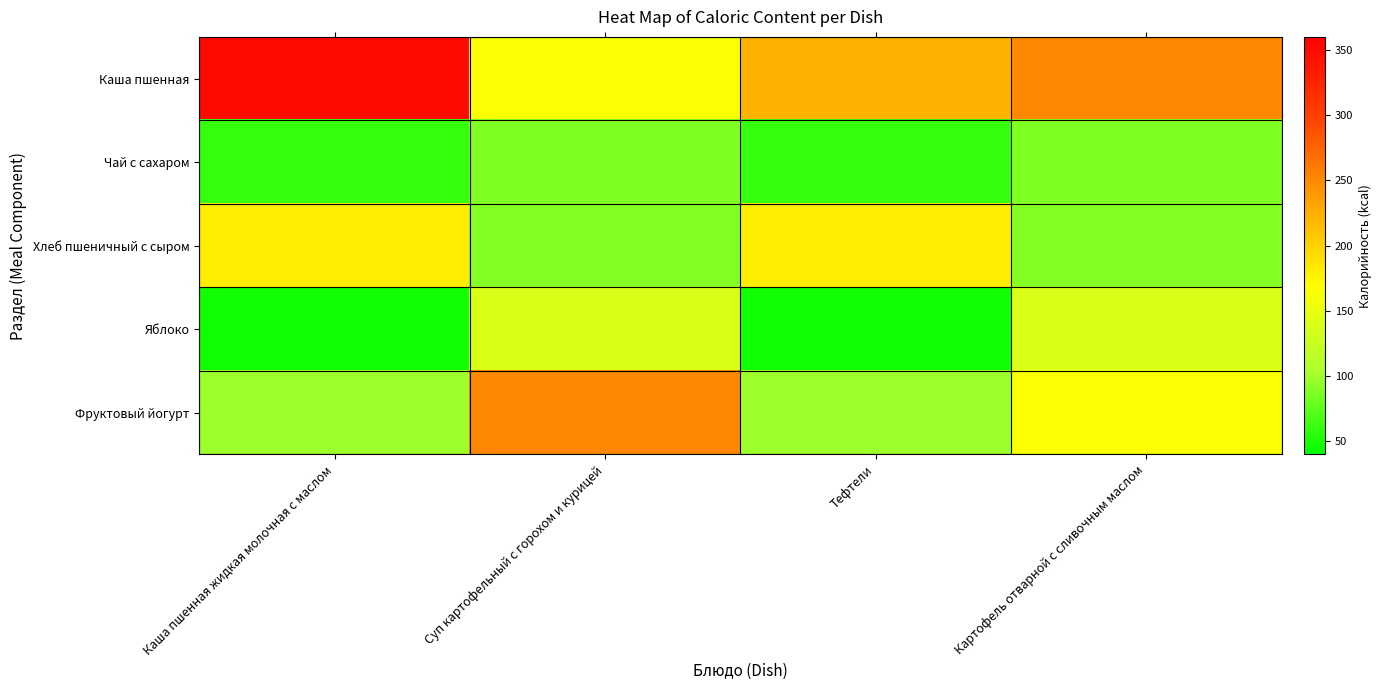

How many series are shown in this chart?

5